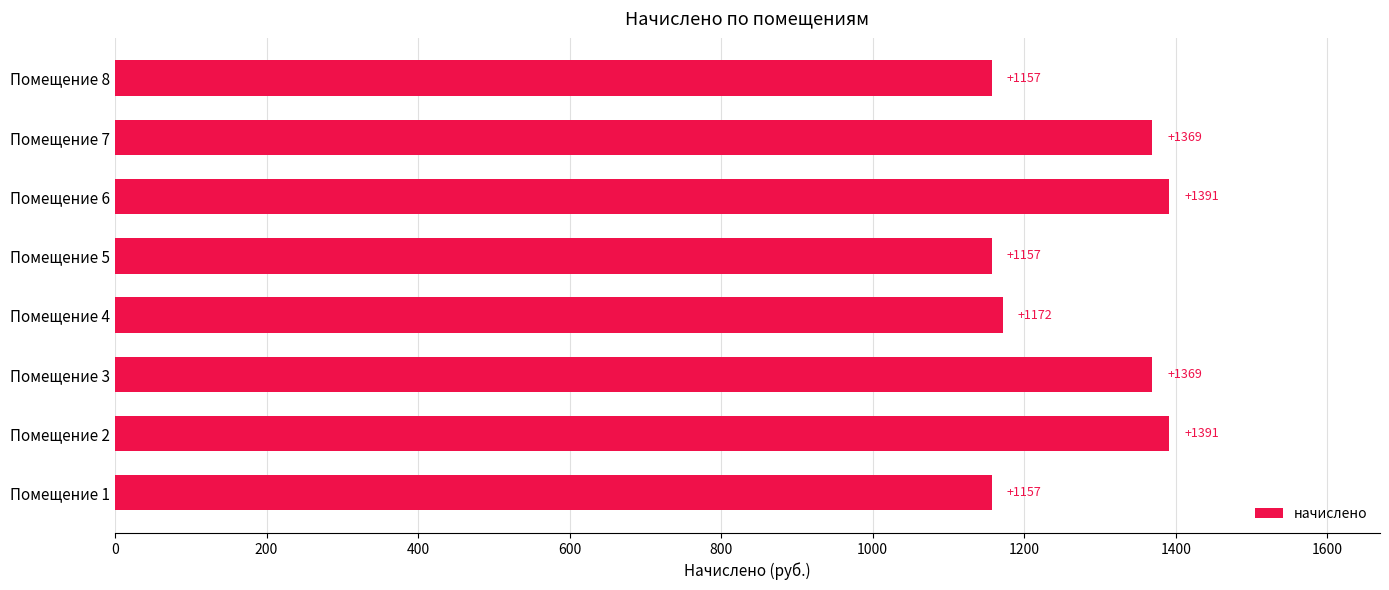

Are the bars grouped side by side (vs. stacked)?

No